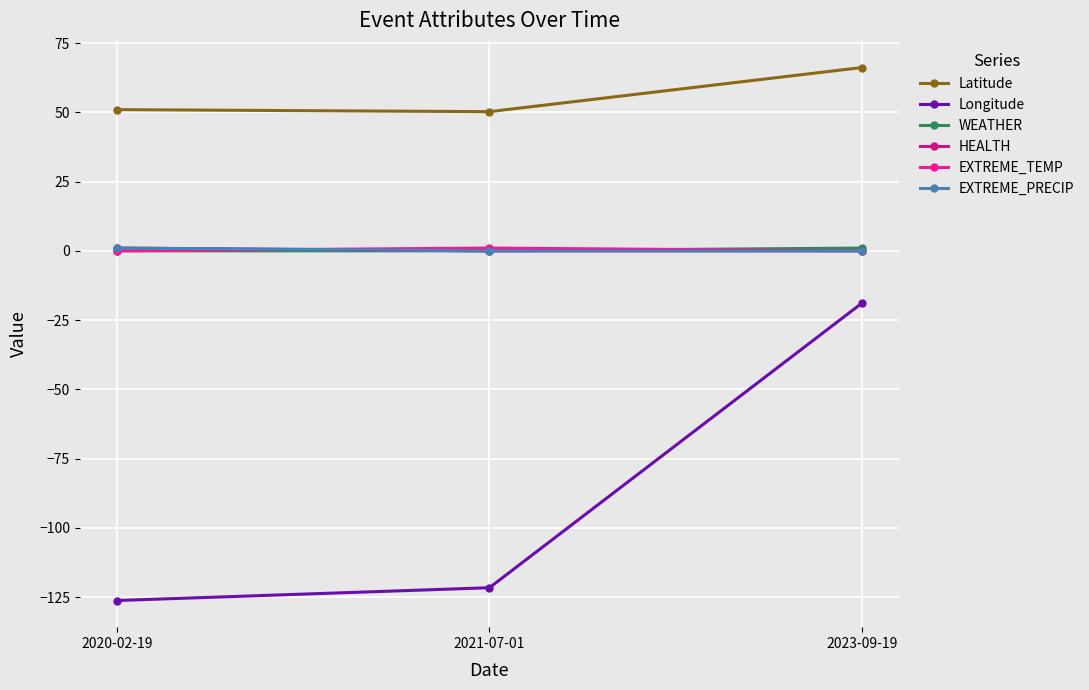

Is this an area chart (filled region under the line)?

No